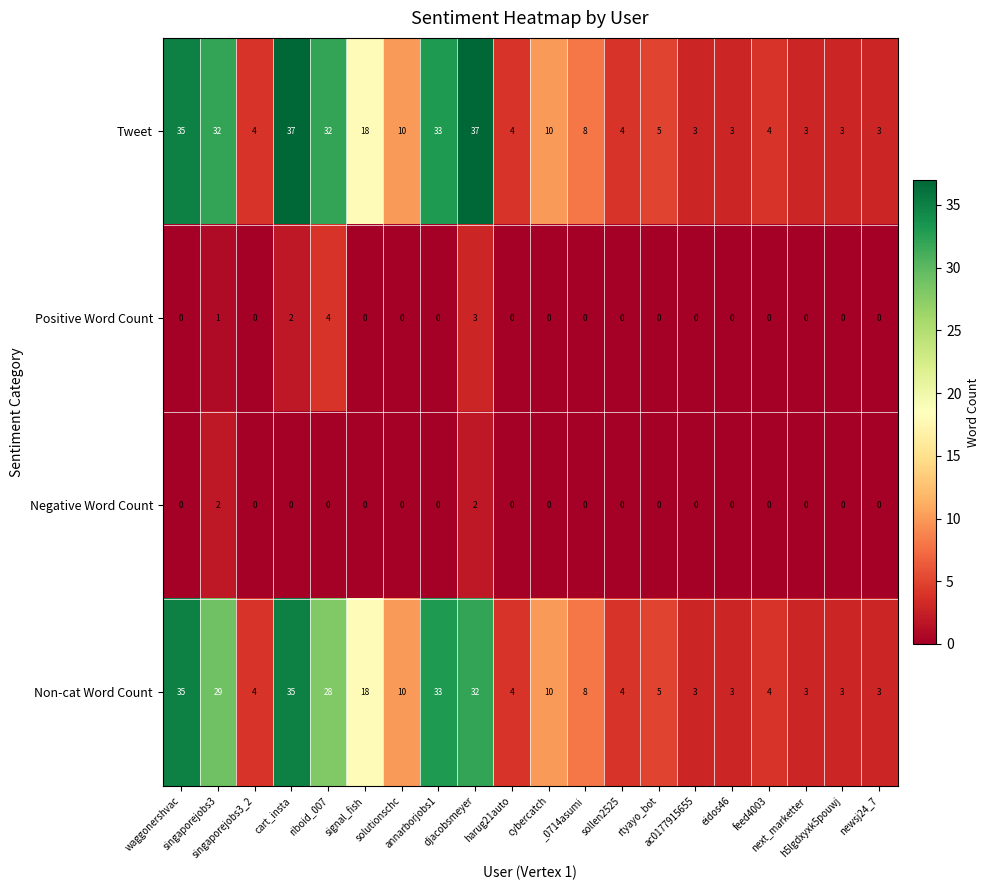

What is the maximum value for Tweet?

37